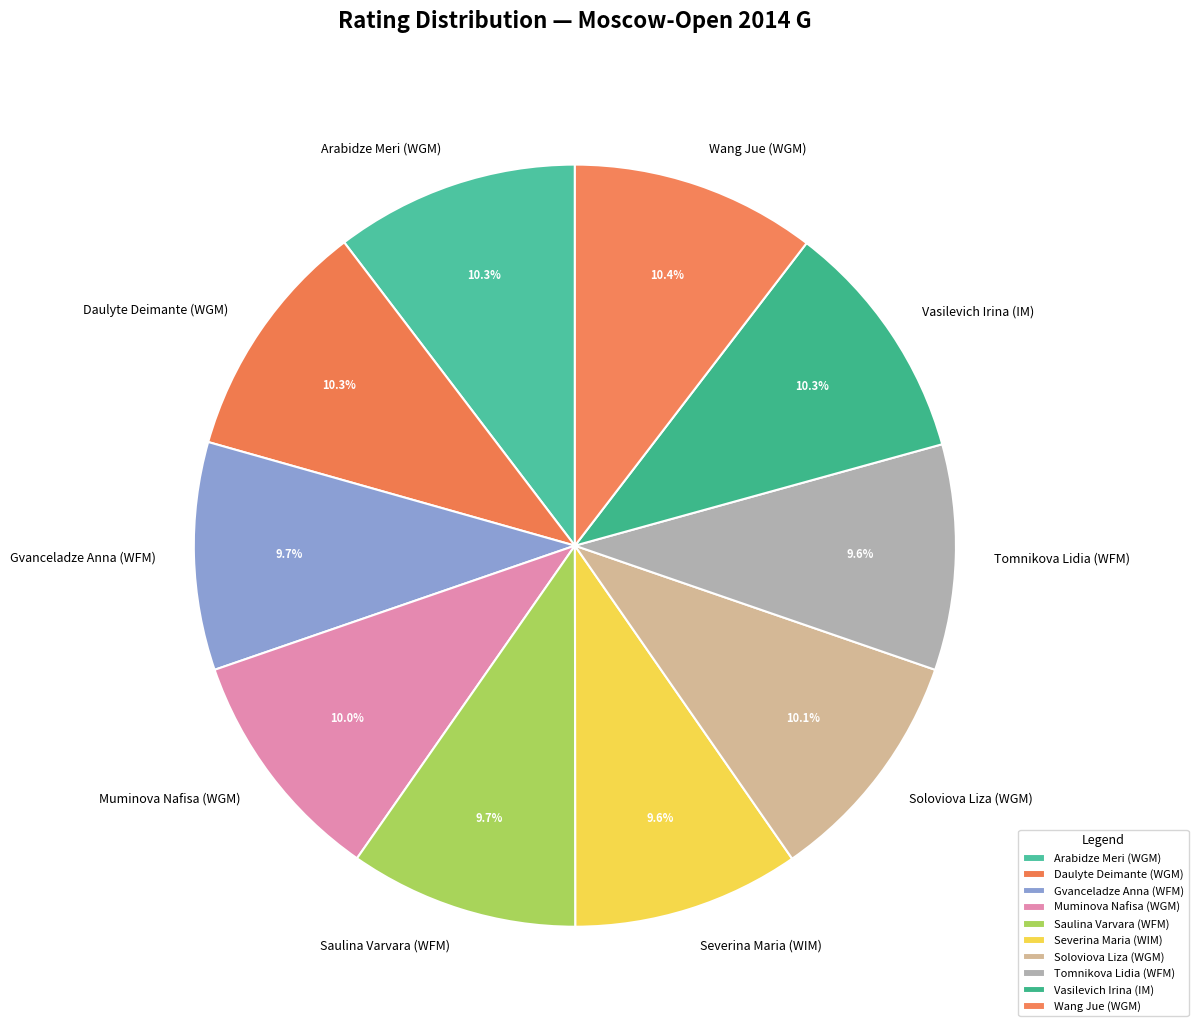

Is Vasilevich Irina (IM) the majority of the pie?

No